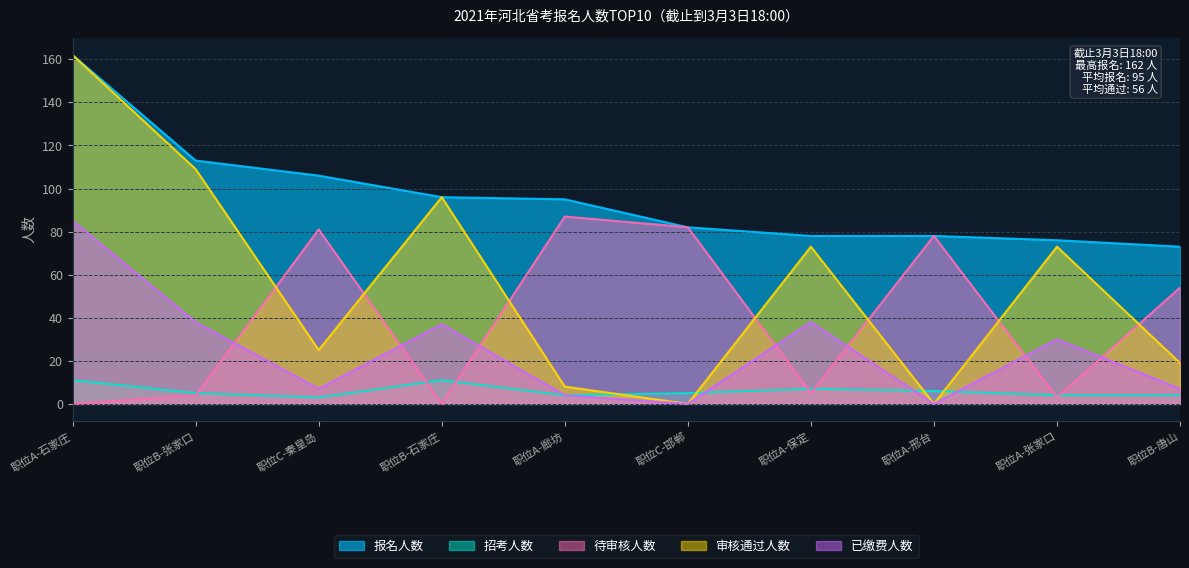

True or false: 报名人数 and 审核通过人数 intersect in this chart.

False